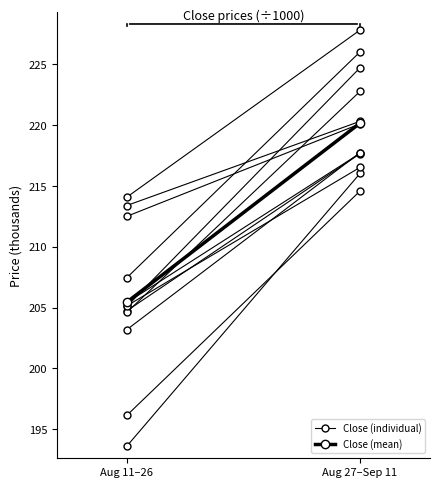

What is the label of the 1st point from the left?

Aug 11–26